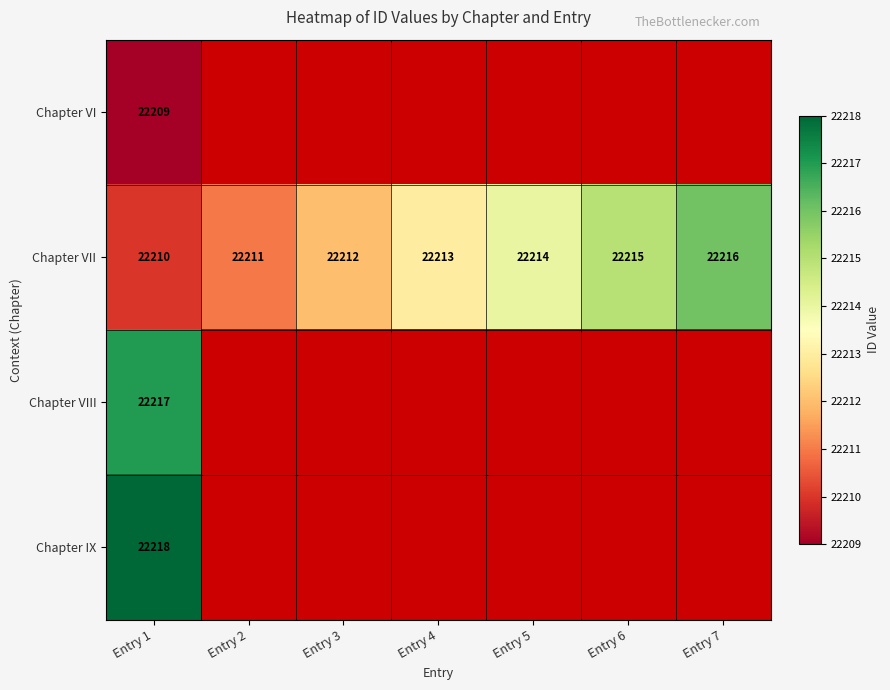

Read the Chapter VII value at Entry 2.

22211